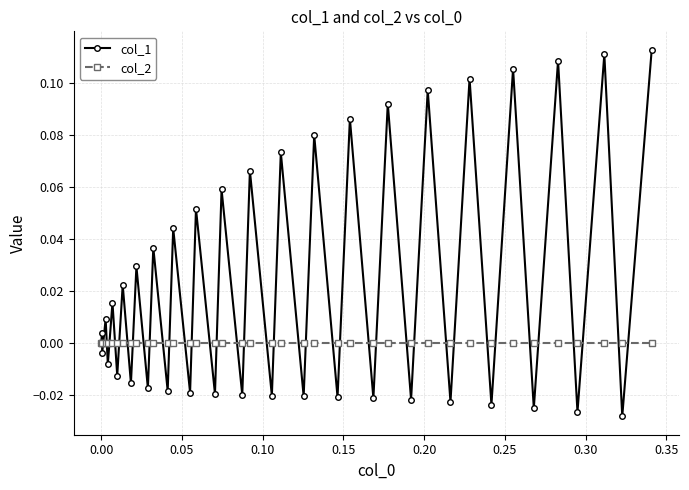

How many distinct data groups are displayed?

2